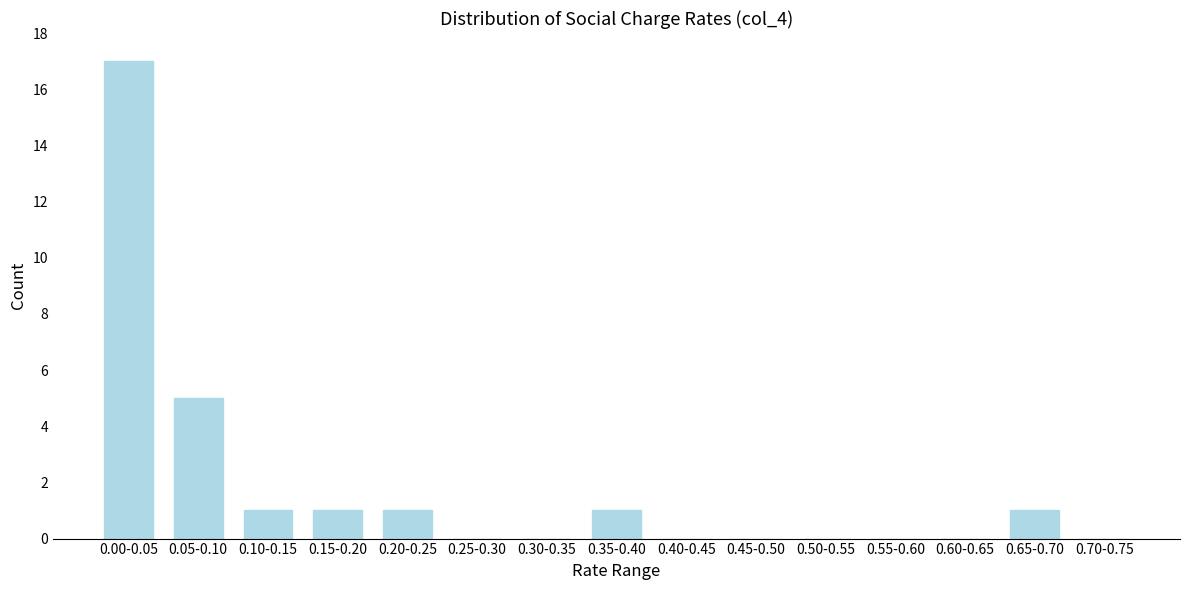

Reading right to left, what are all the values shown in this chart?

0.70-0.75=0	0.65-0.70=1	0.60-0.65=0	0.55-0.60=0	0.50-0.55=0	0.45-0.50=0	0.40-0.45=0	0.35-0.40=1	0.30-0.35=0	0.25-0.30=0	0.20-0.25=1	0.15-0.20=1	0.10-0.15=1	0.05-0.10=5	0.00-0.05=17